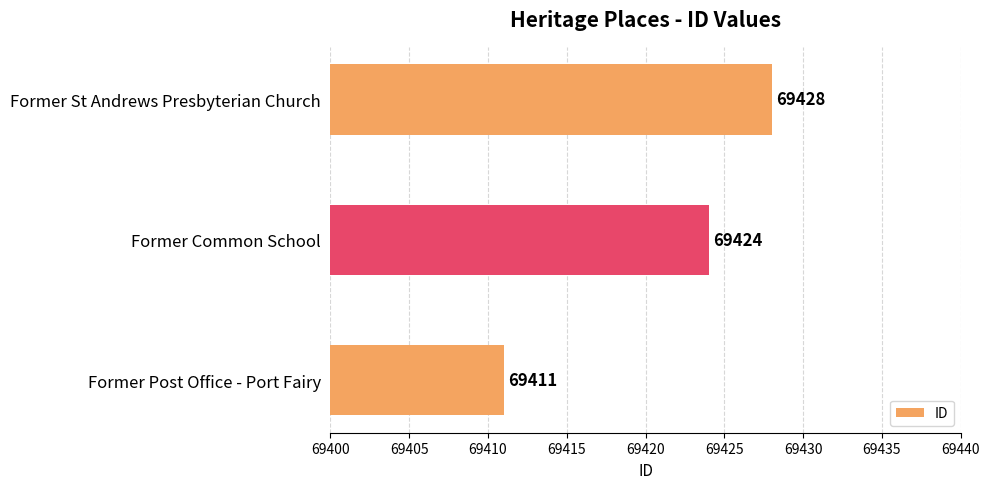

Where is the data nearest to the value 69419?

Former Common School